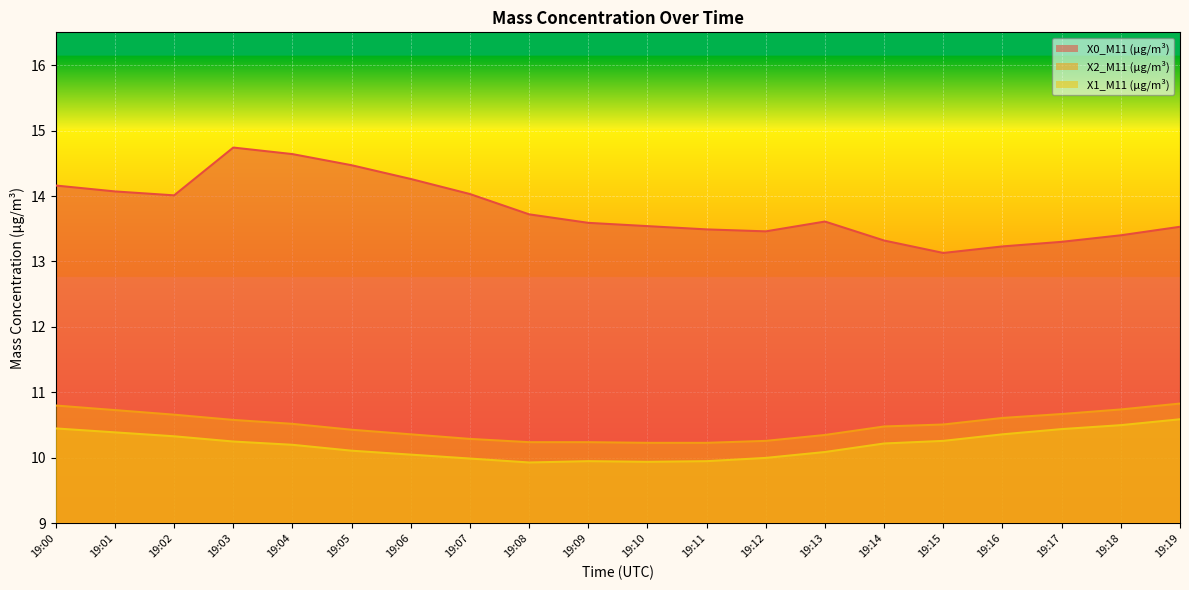

What is the approximate value of X2_M11 (μg/m³) at 19:04?

10.5